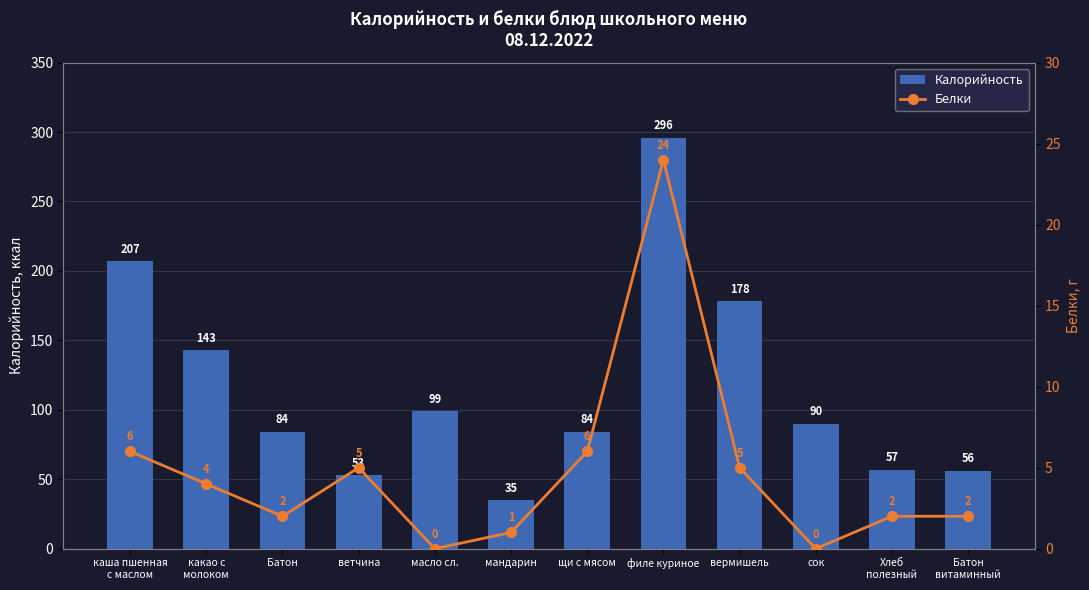

Rank the series by their average value, from highest to lowest.

Калорийность, Белки